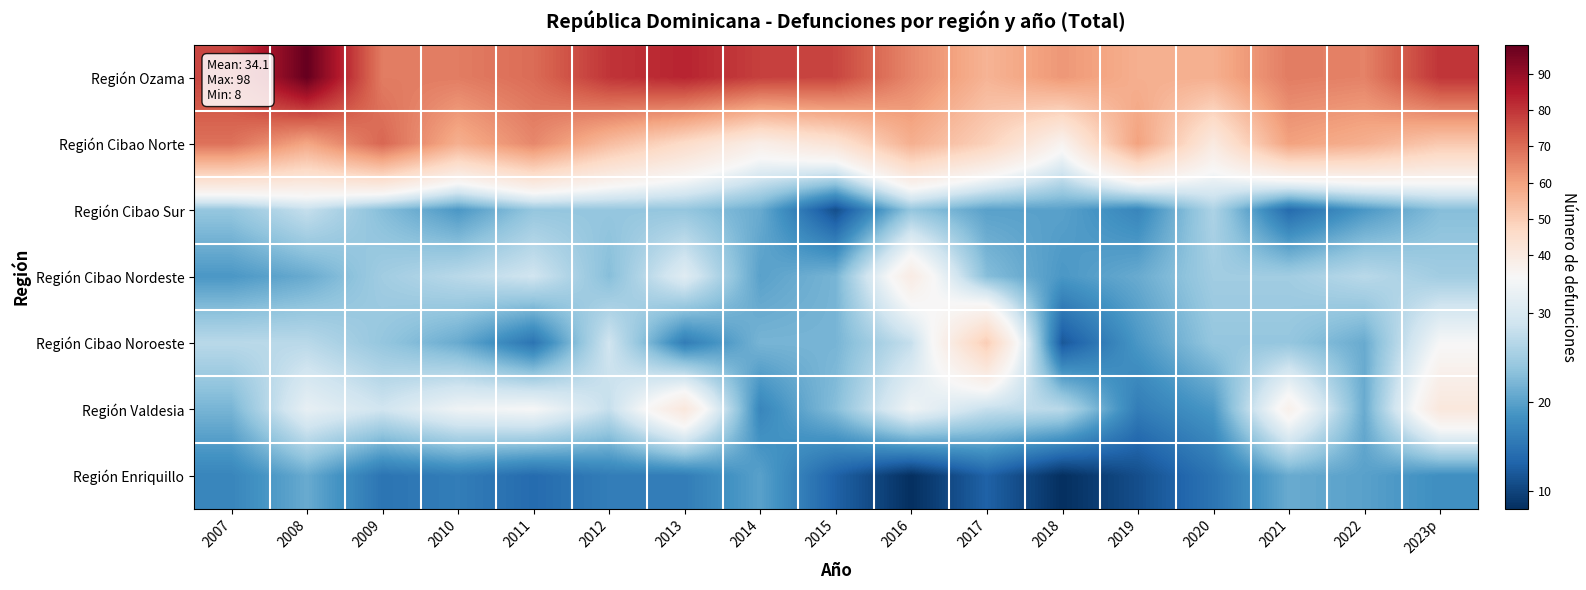

At how many categories does at least one series exceed 36?

17